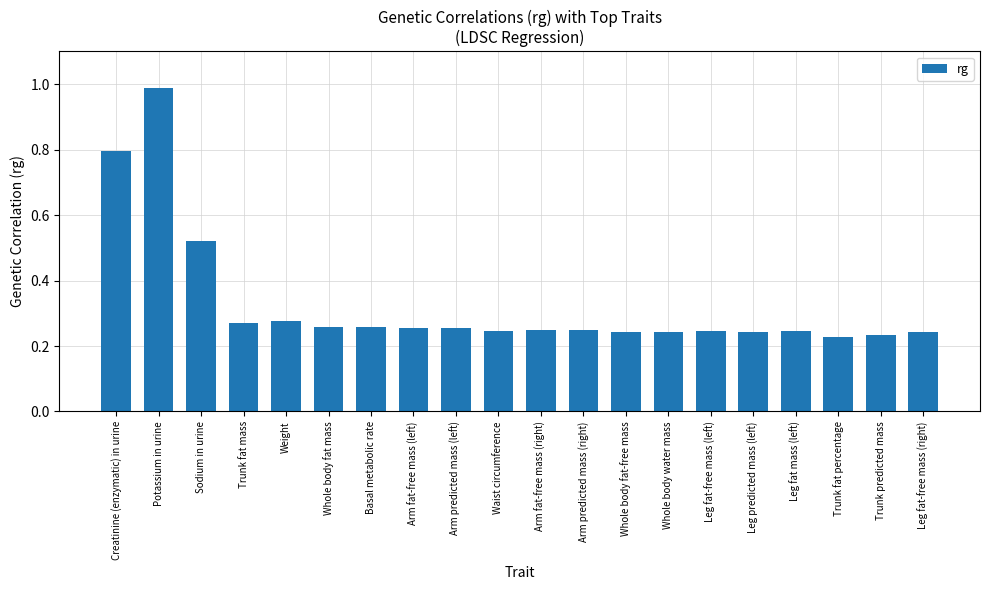

The value at Waist circumference is 0.1. True or false?

False